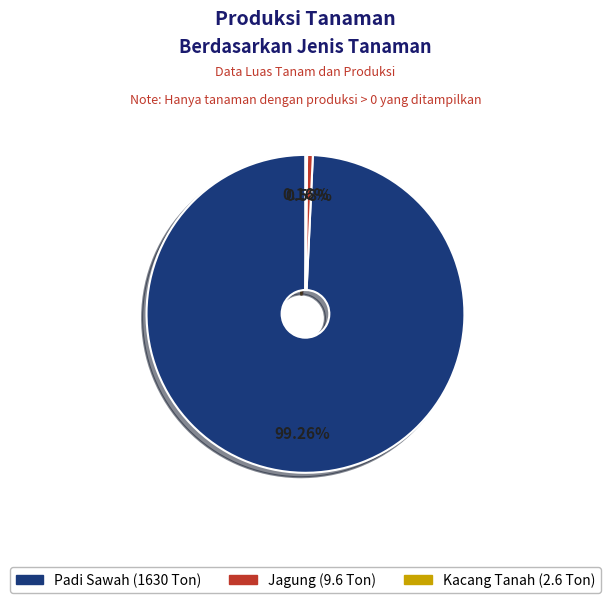

To the nearest percent, what is the average slice percentage?

33%